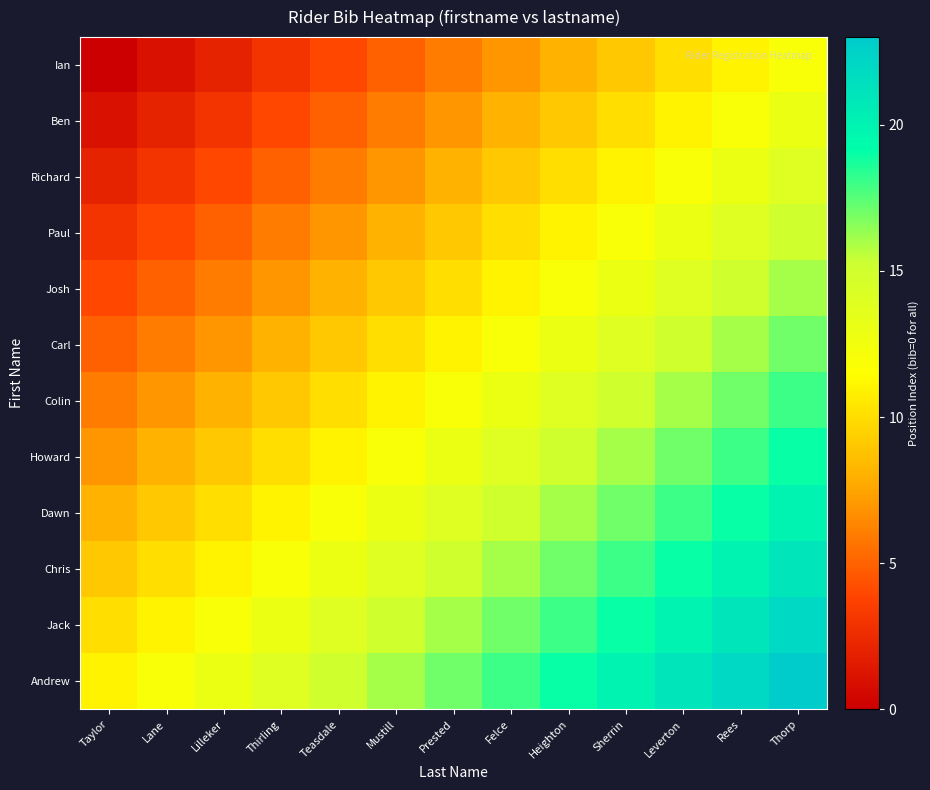

Which series has the largest total across all categories?

Andrew